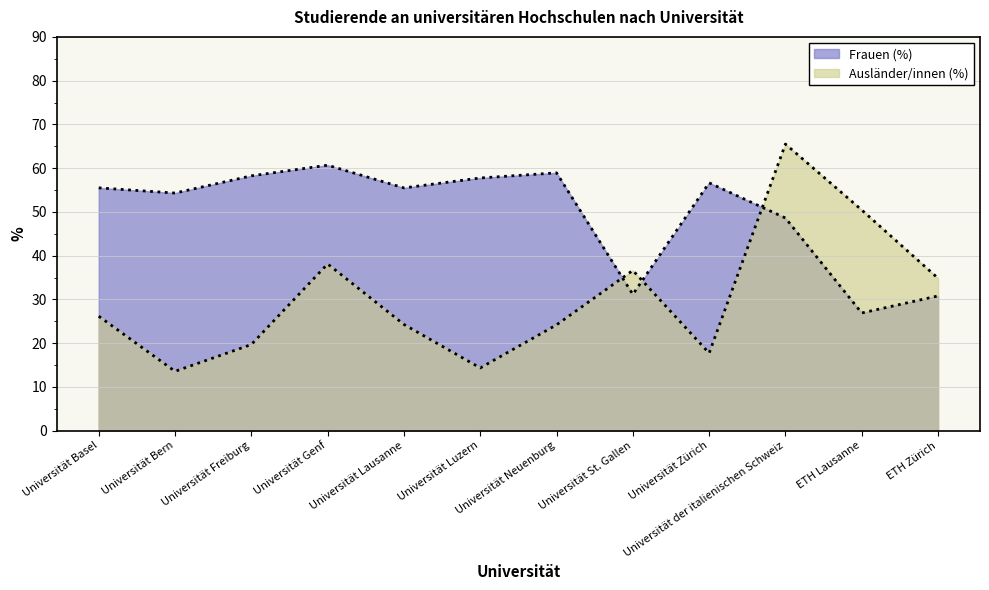

Rank the categories by Ausländer/innen (%) value from highest to lowest.

Universität der italienischen Schweiz, ETH Lausanne, Universität Genf, Universität St. Gallen, ETH Zürich, Universität Basel, Universität Lausanne, Universität Neuenburg, Universität Freiburg, Universität Zürich, Universität Luzern, Universität Bern